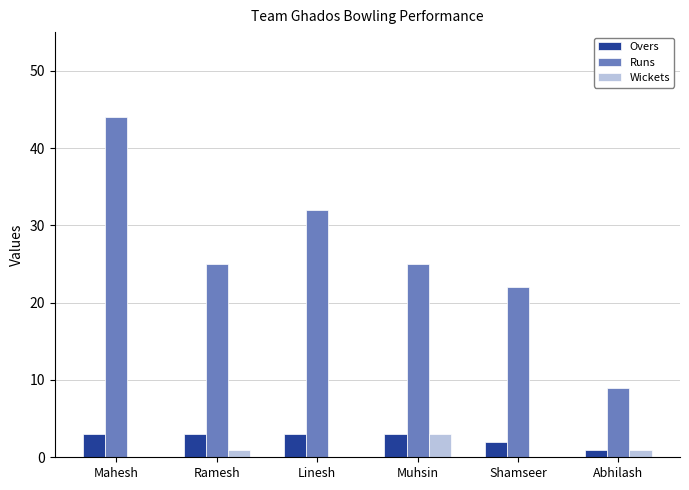

Between Mahesh and Linesh, which series saw the biggest shift?

Runs